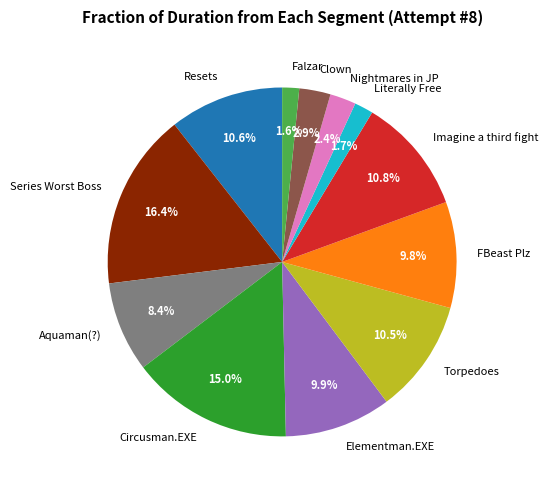

Does Falzar account for over 50% of the chart?

No